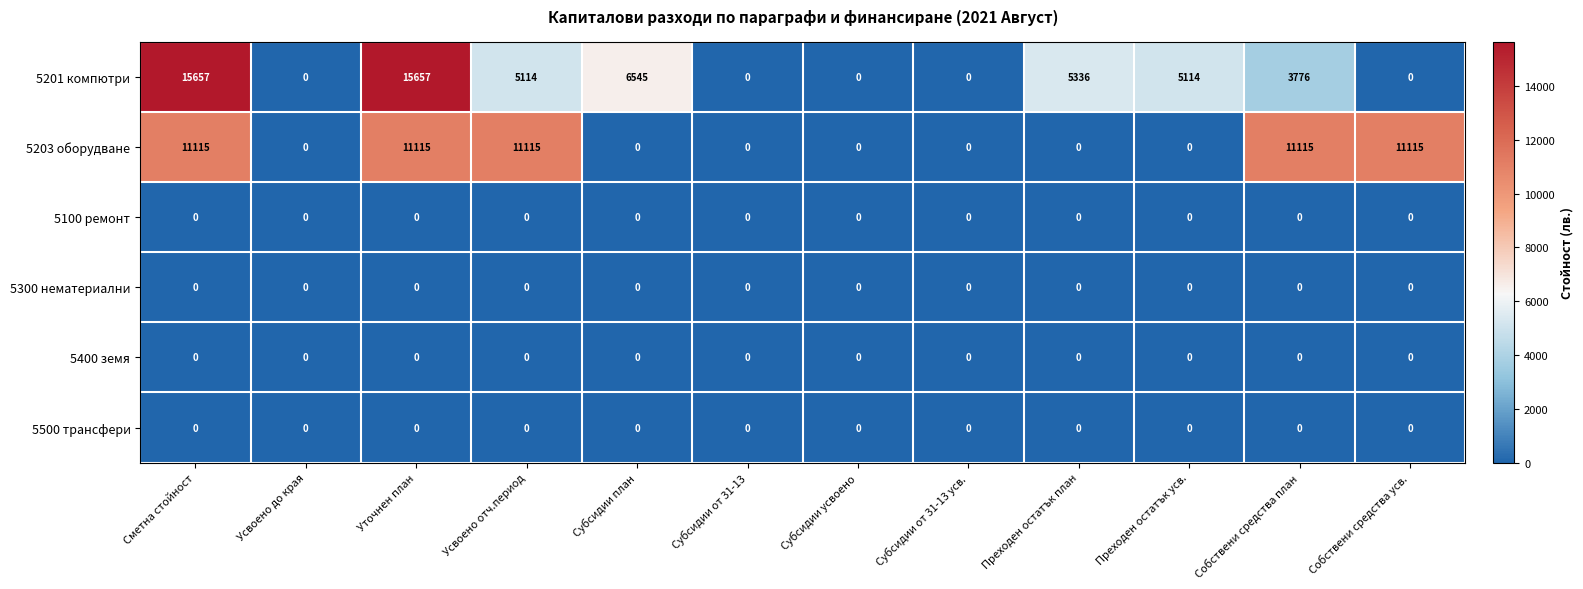

Which series has the largest total across all categories?

5201 компютри